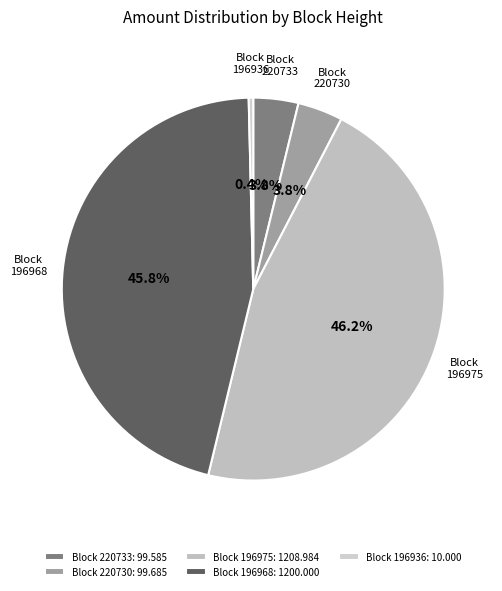

Is there a majority slice in this chart?

No